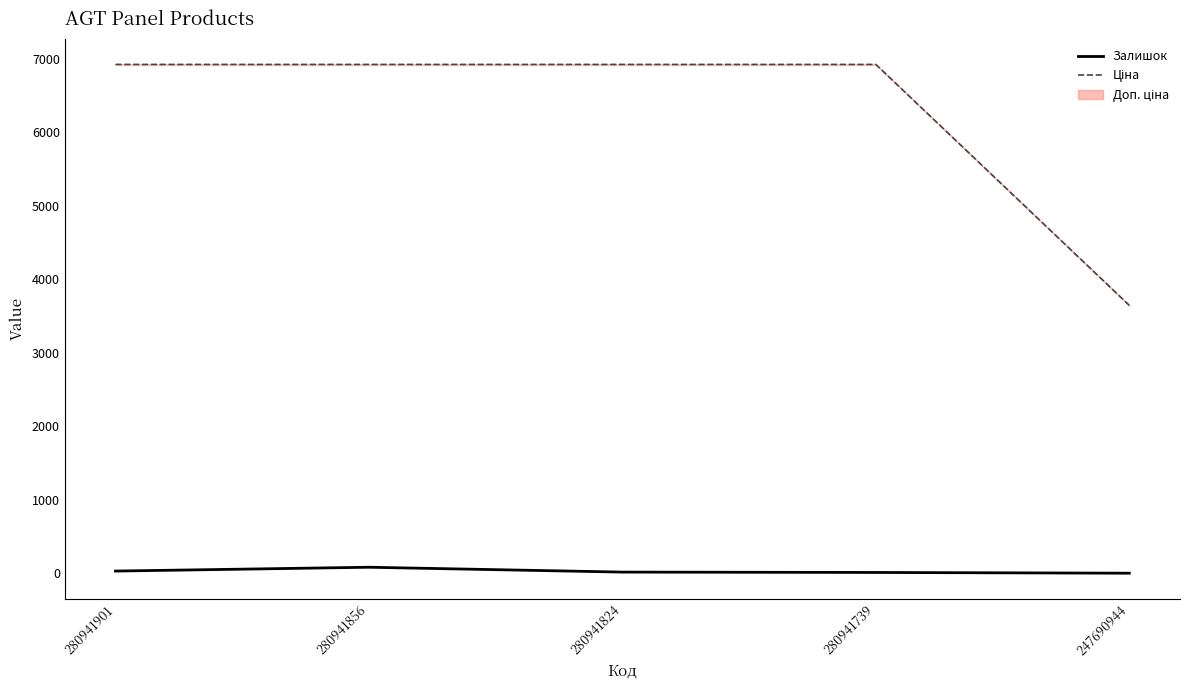

What is the difference between the highest and lowest values at 280941901?

6894.7